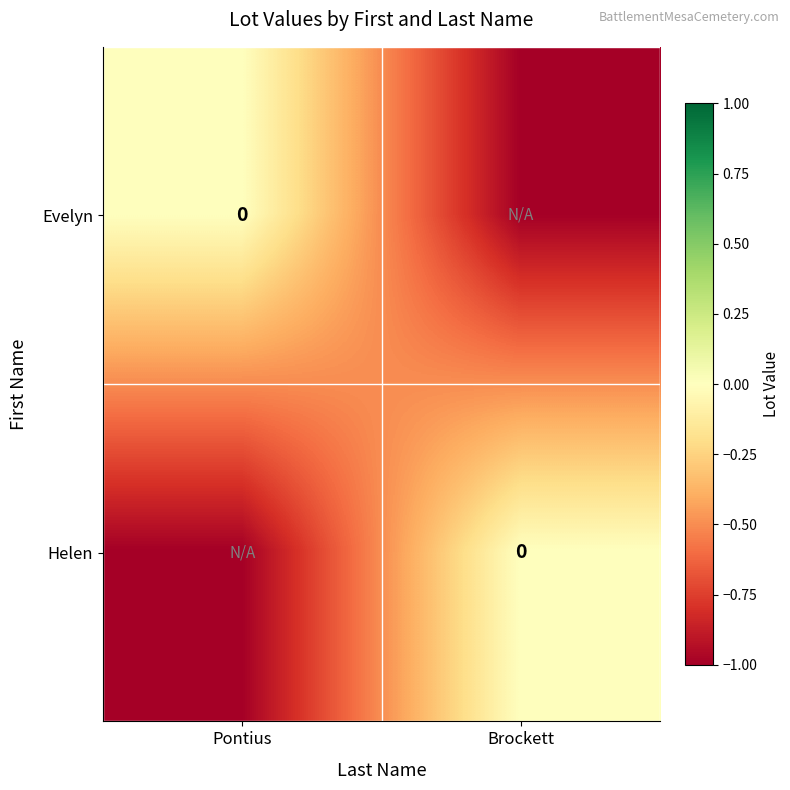

List the series in order of their peak value, highest first.

Evelyn, Helen